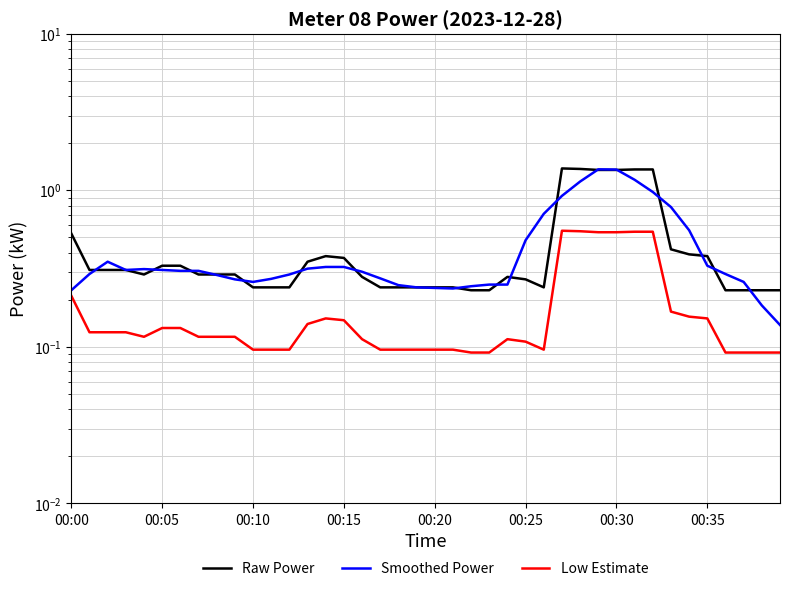

What is the sum of all Raw Power values?

18.1